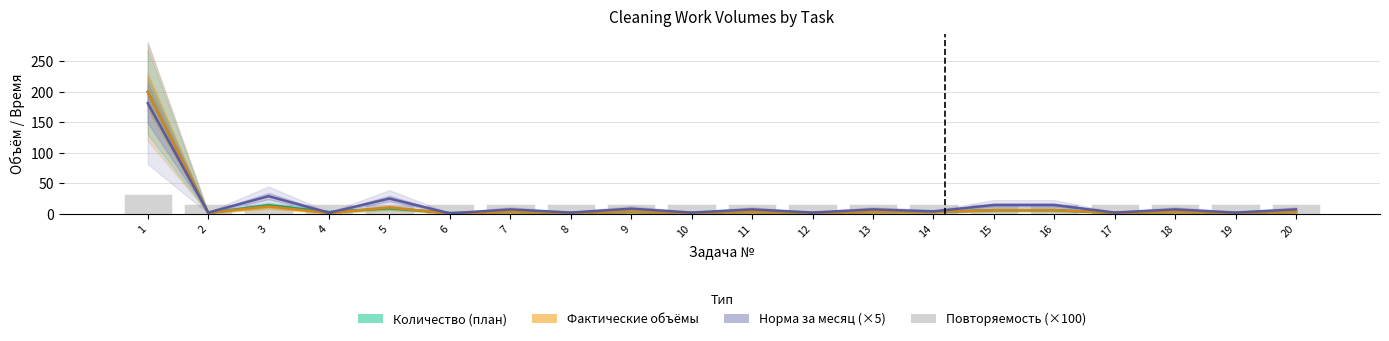

What is the spread (max minus min) of values at 13?

13.6